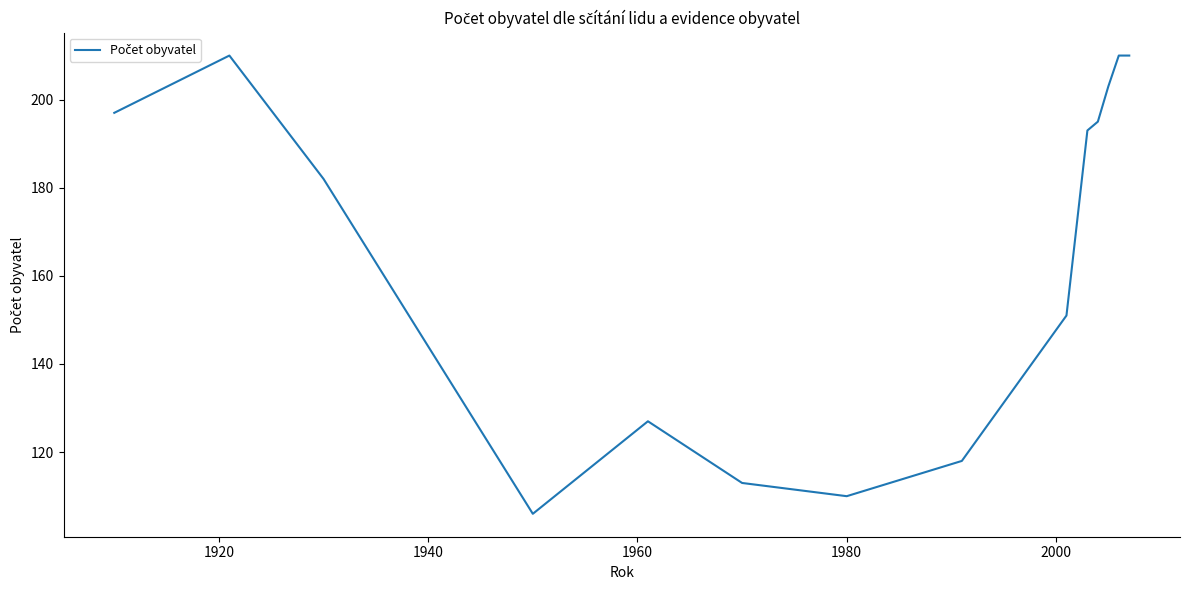

Is this an area chart (filled region under the line)?

No